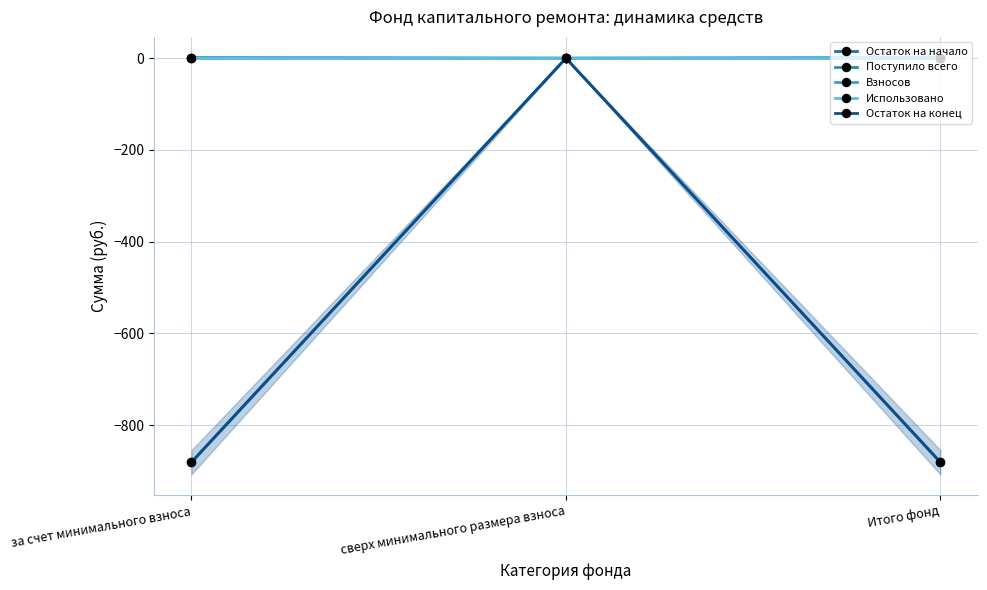

What is the smallest value displayed?

-881.5